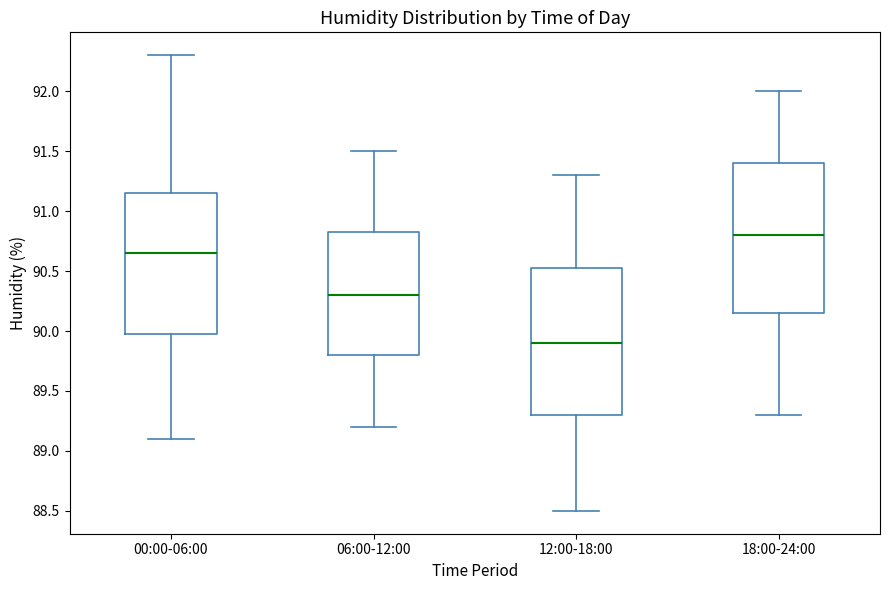

Which box has the highest median line?

18:00-24:00